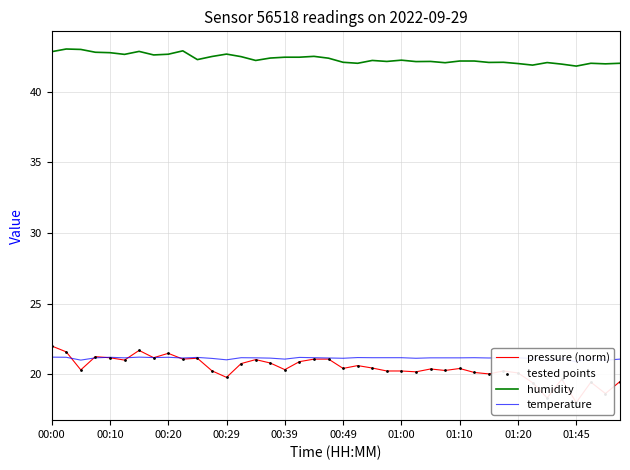

Which series has the largest Y range (max minus min)?

pressure (norm)